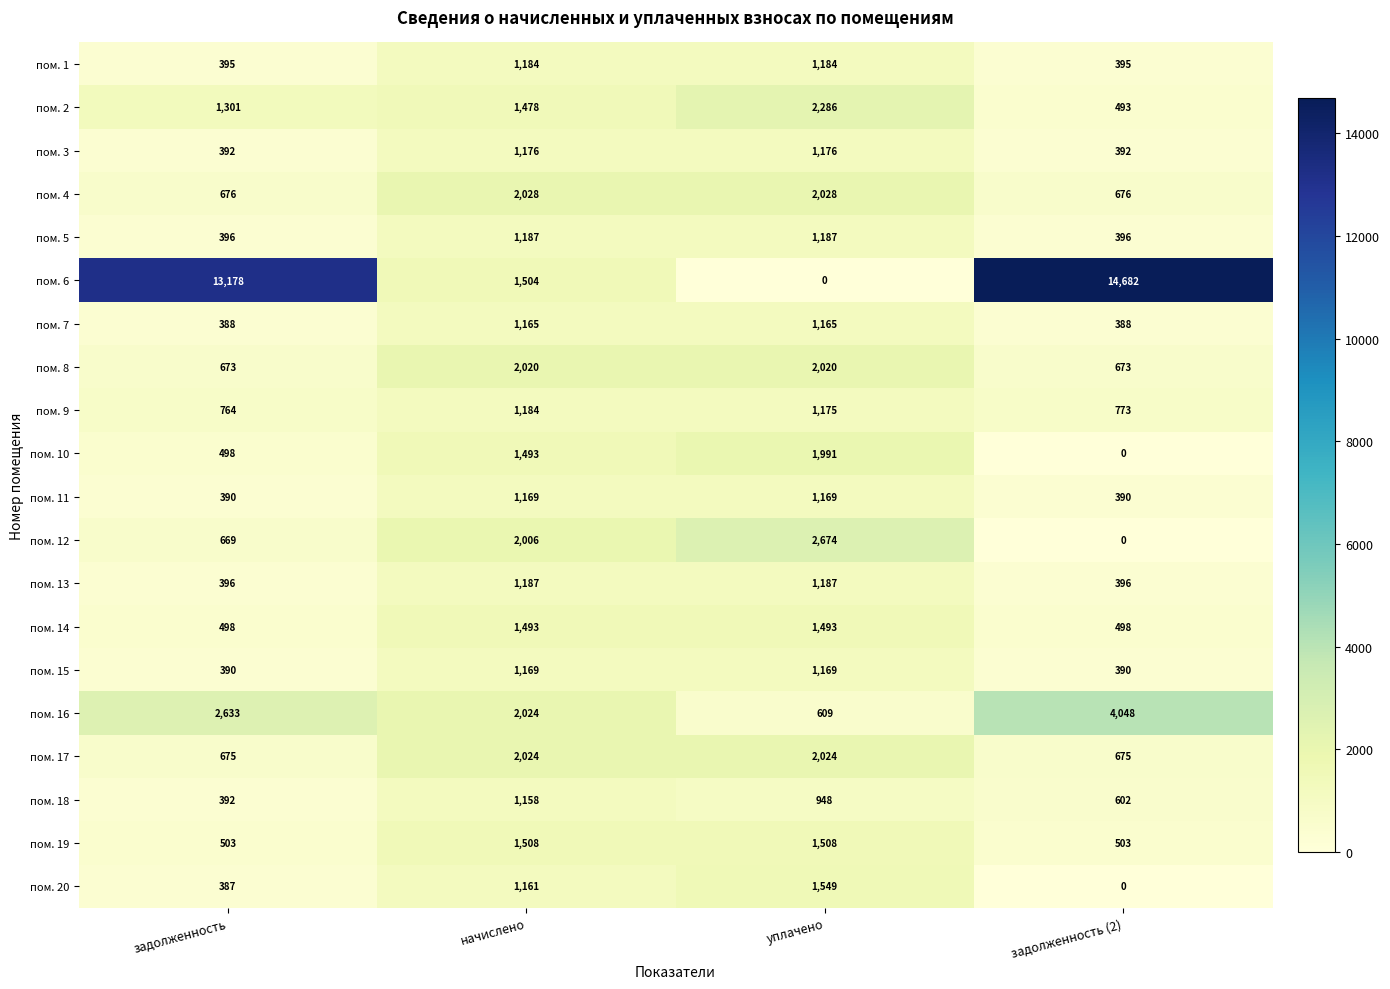

Which category has the highest value in the пом. 18 series?

начислено